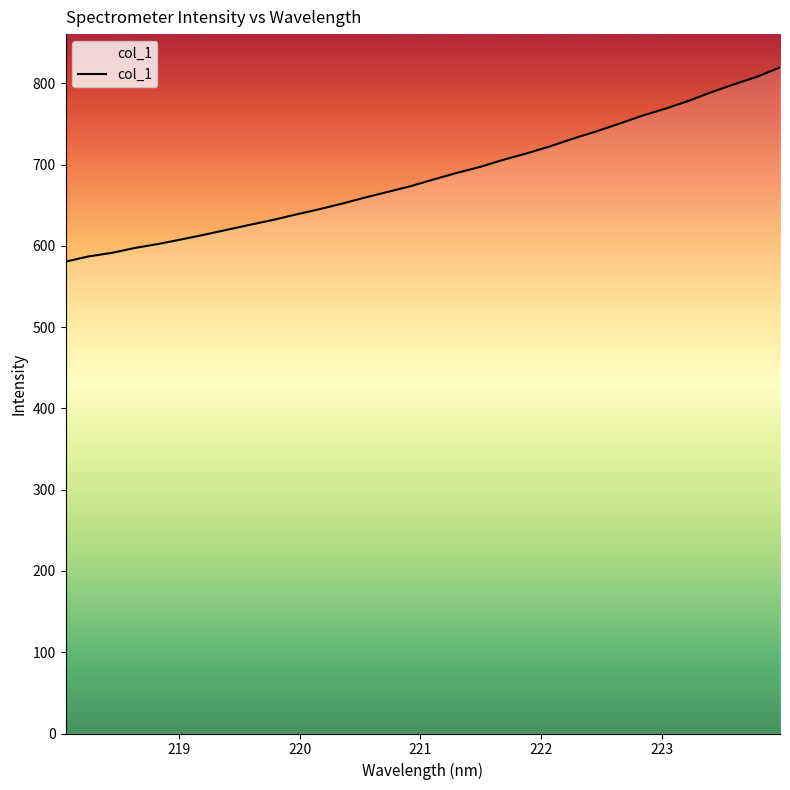

What is the difference between the maximum and minimum values?

239.0